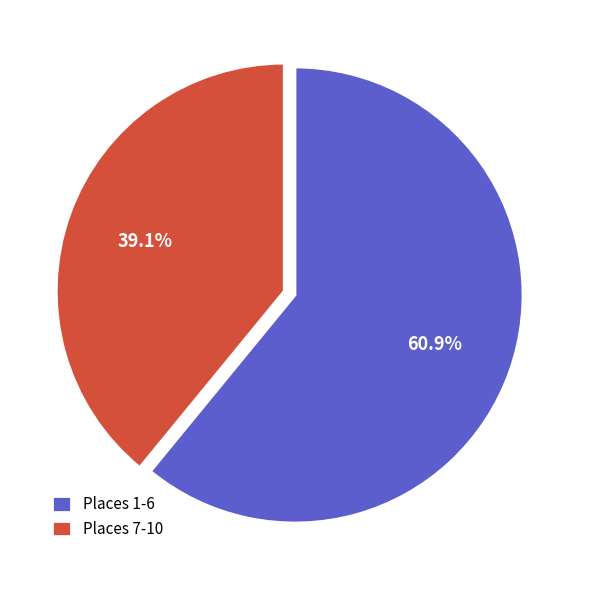

Combined, what portion of the pie is Places 1-6 and Places 7-10?

100.0%